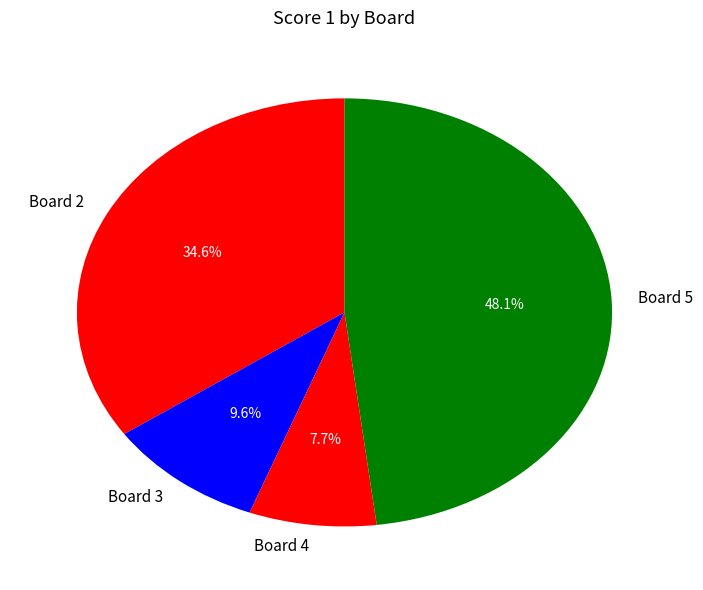

Between Board 2 and Board 4, which is larger?

Board 2